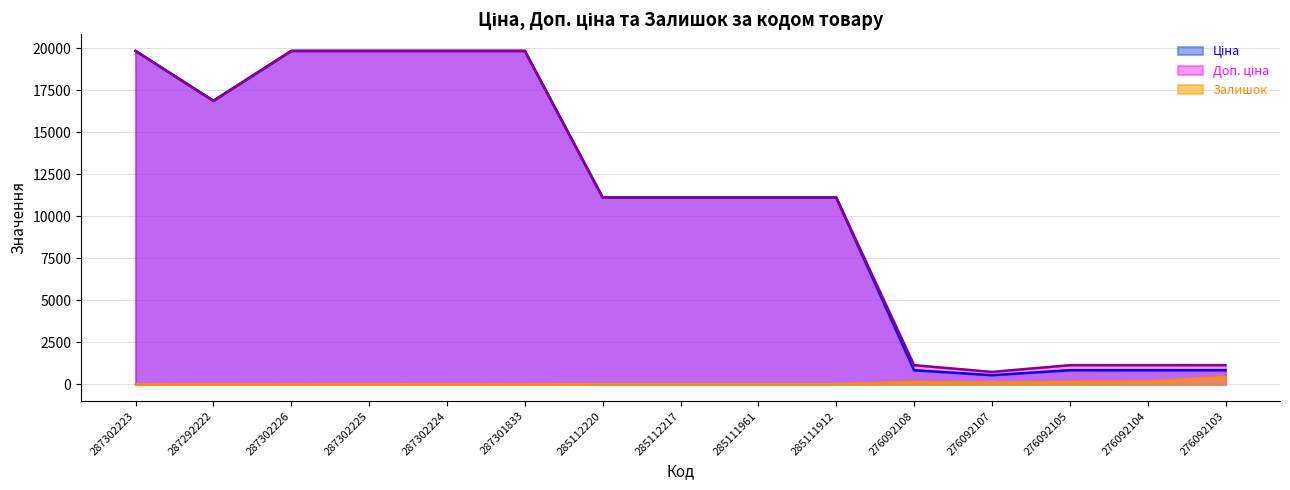

How many data points in Ціна are less than 11113?

5